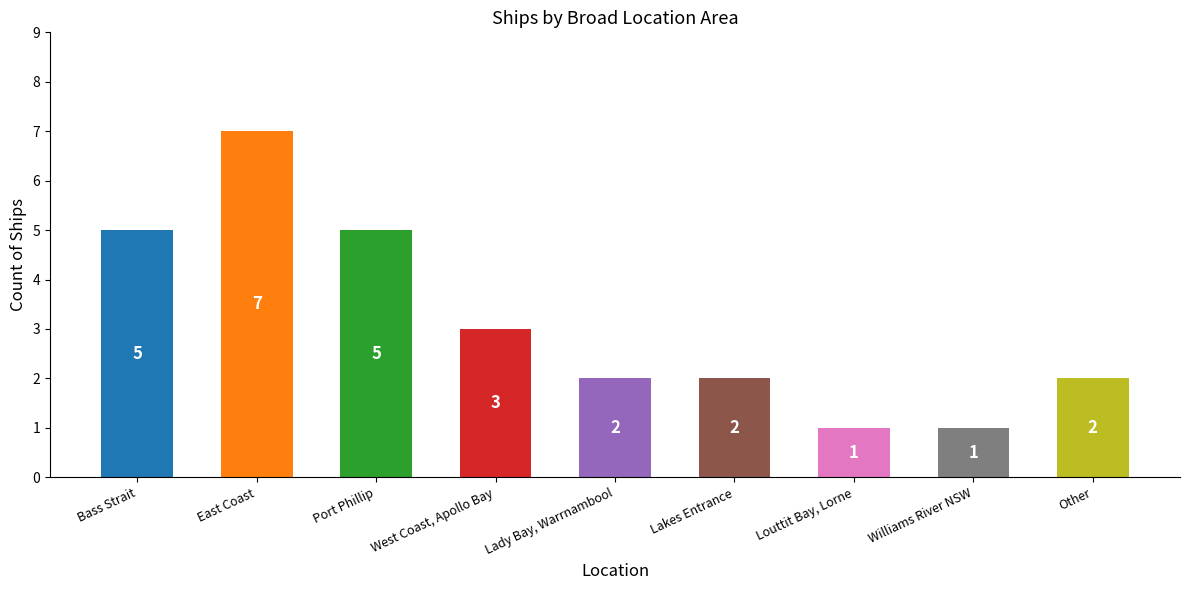

Count the number of data series in this chart.

1